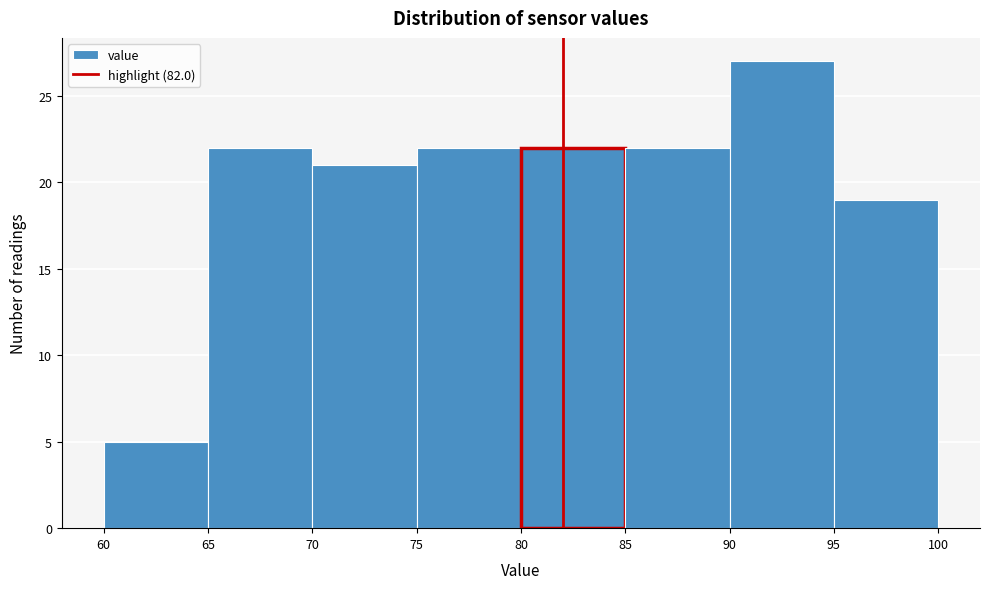

Reading left to right, transcribe this chart: for each bar, give the range it covers on the x-axis and its height. The values are not printed on the chart, so give them approximately, as read against the axis.

60 to 65: 5
65 to 70: 22
70 to 75: 21
75 to 80: 22
80 to 85: 22
85 to 90: 22
90 to 95: 27
95 to 100: 19